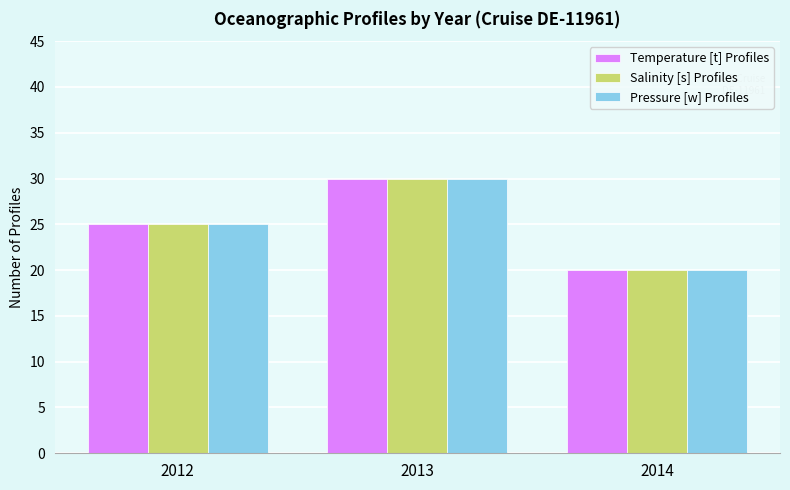

At which label does Salinity [s] Profiles reach its peak?

2013